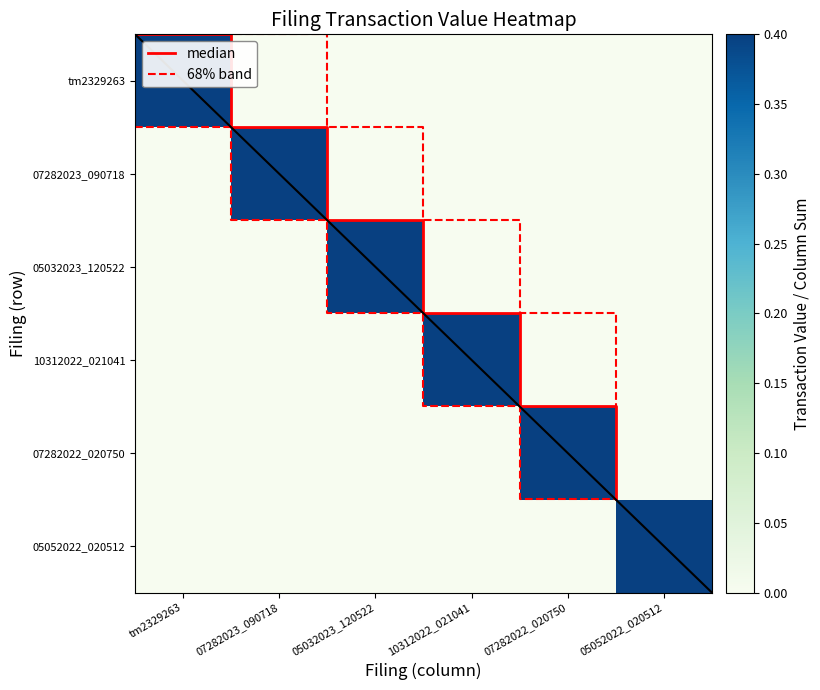

How many data points in median are above 2?

3